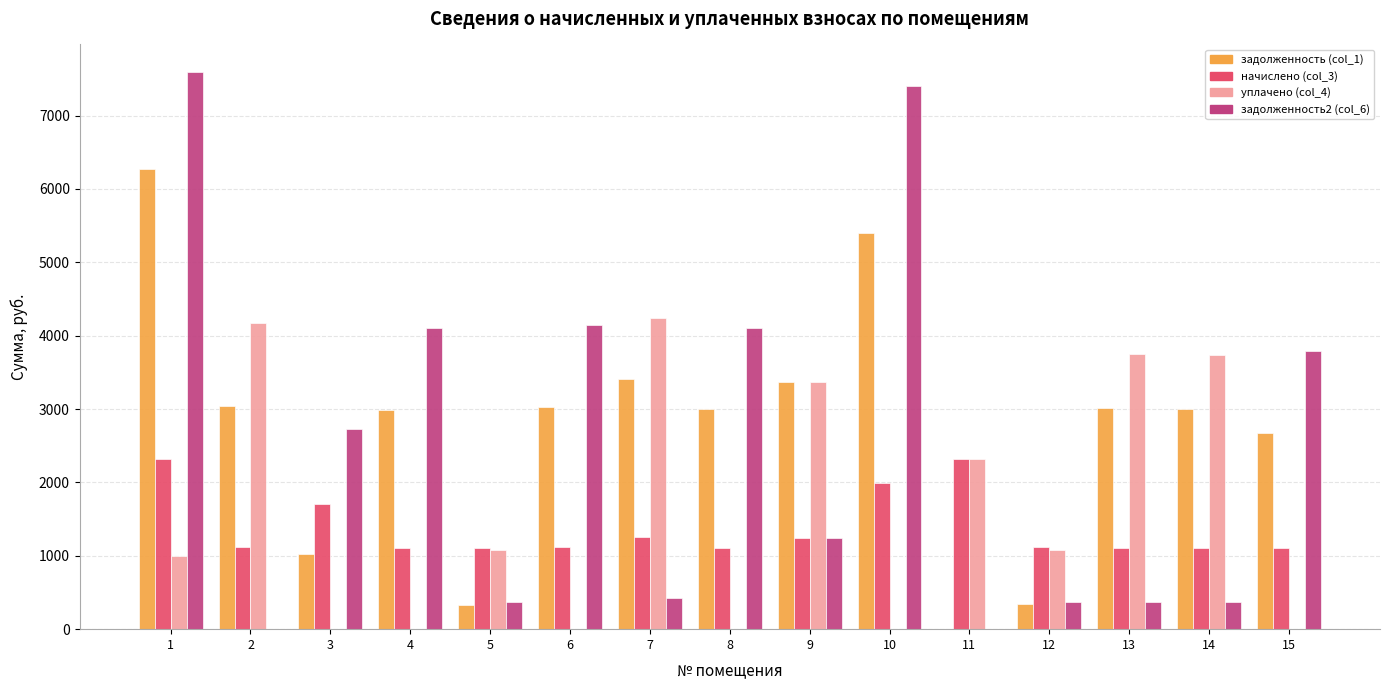

Are the bars grouped side by side (vs. stacked)?

Yes